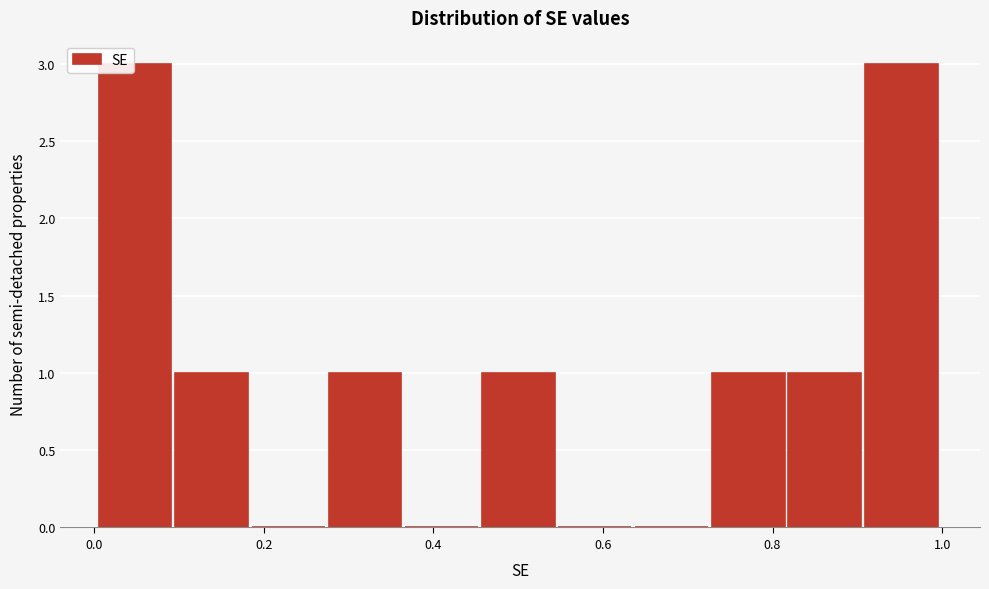

Reading left to right, transcribe this chart: for each bar, give the range it covers on the x-axis and its height. Neither the bar edges nor the heights are printed on the chart, so give them approximately, as read against the axes.

0.00 to 0.10: 3
0.10 to 0.18: 1
0.18 to 0.28: 0
0.28 to 0.36: 1
0.36 to 0.46: 0
0.46 to 0.54: 1
0.54 to 0.64: 0
0.64 to 0.72: 0
0.72 to 0.82: 1
0.82 to 0.90: 1
0.90 to 1.00: 3